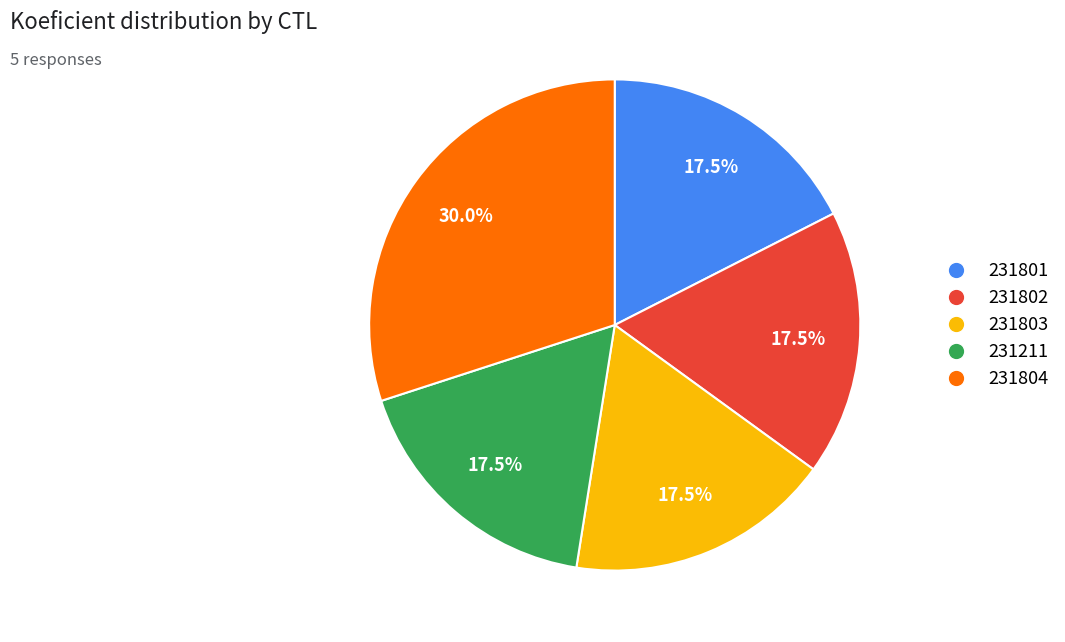

What portion of the pie excludes 231803?

82.5%